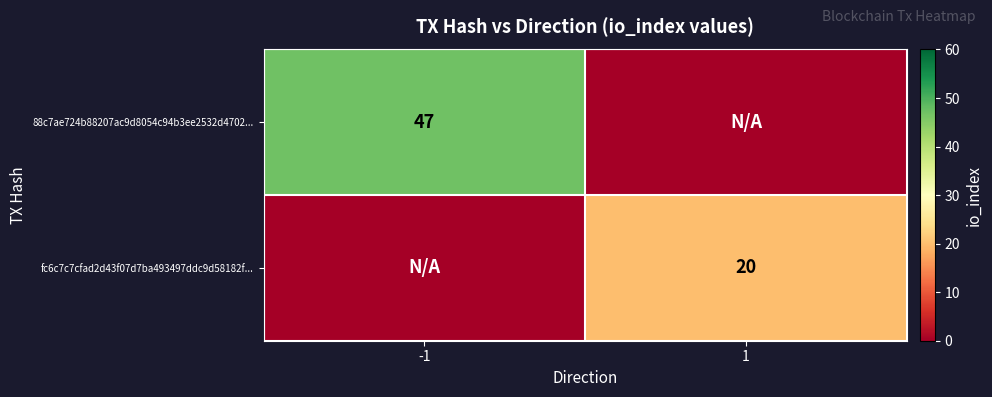

What is the difference between the highest and lowest values at -1?

47